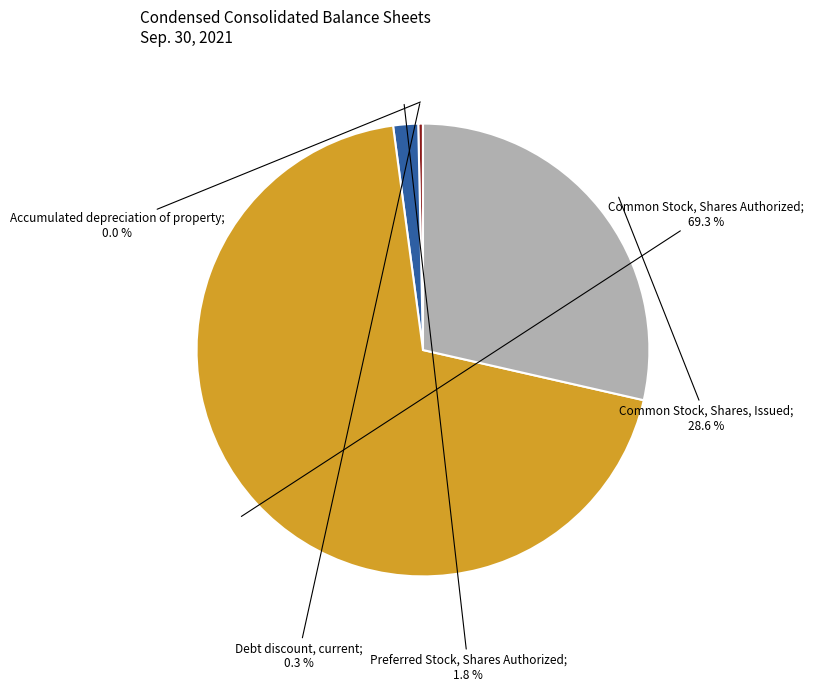

Is there a majority slice in this chart?

Yes